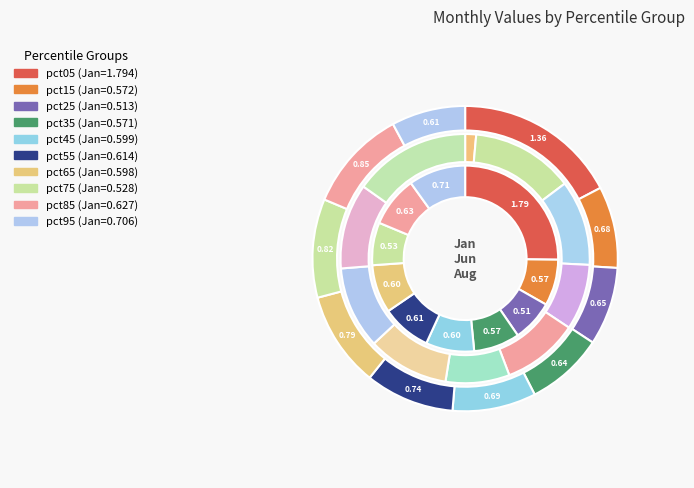

Which category has the smallest portion of the pie?

pct05